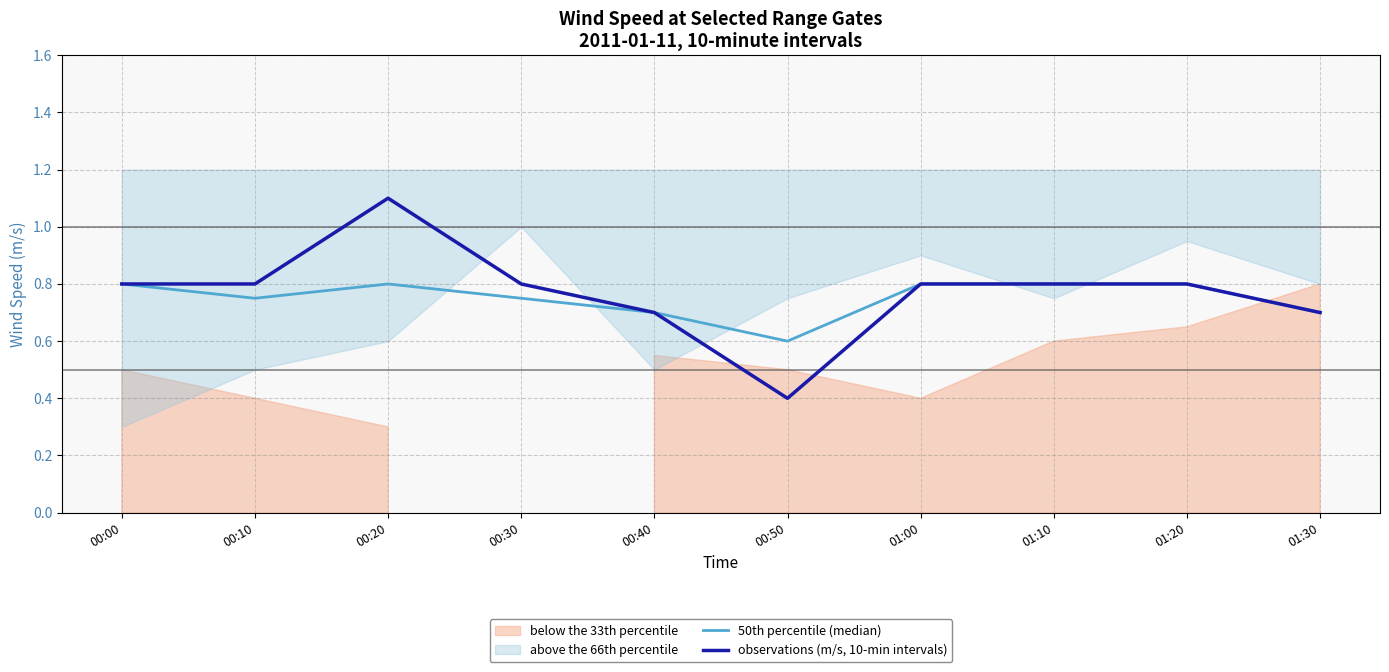

Rank the series at 00:40 from highest to lowest value.

50th percentile (median), observations (m/s, 10-min intervals)